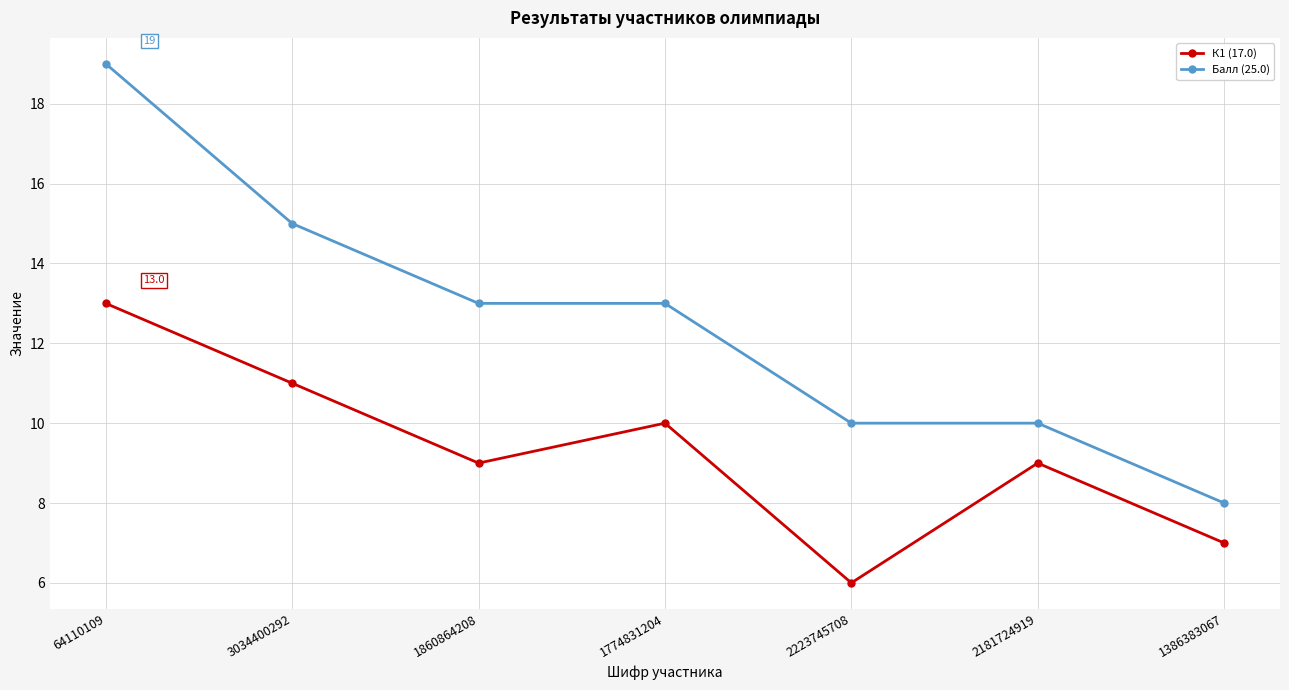

How many К1 (17.0) values are between 7 and 11?

5